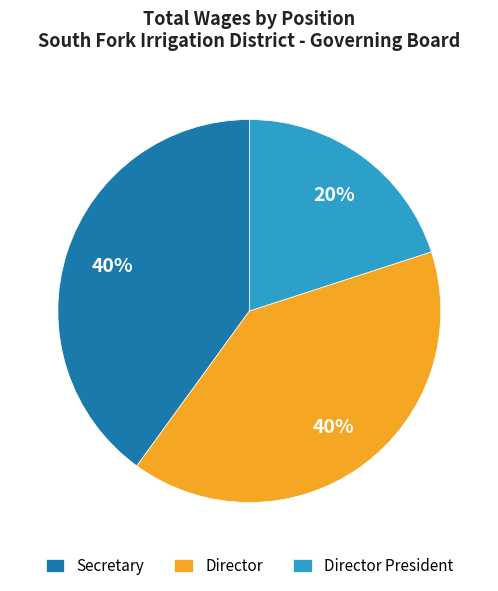

How many slices are in this pie chart?

3